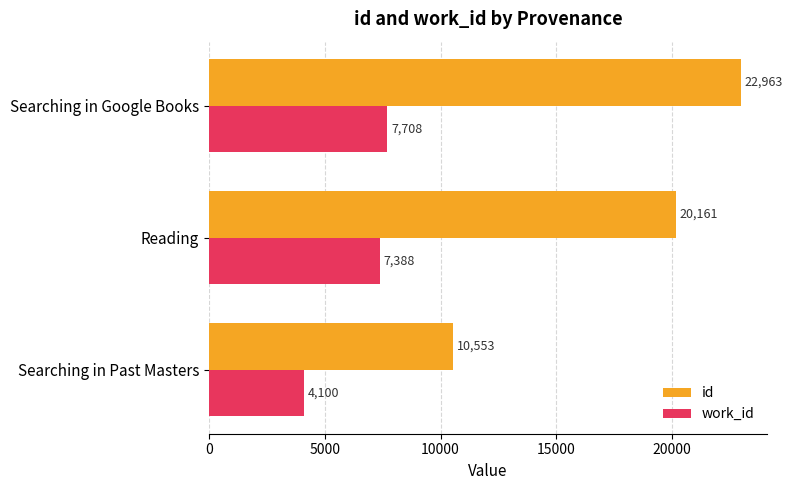

Between Searching in Past Masters and Reading, which series saw the biggest shift?

id